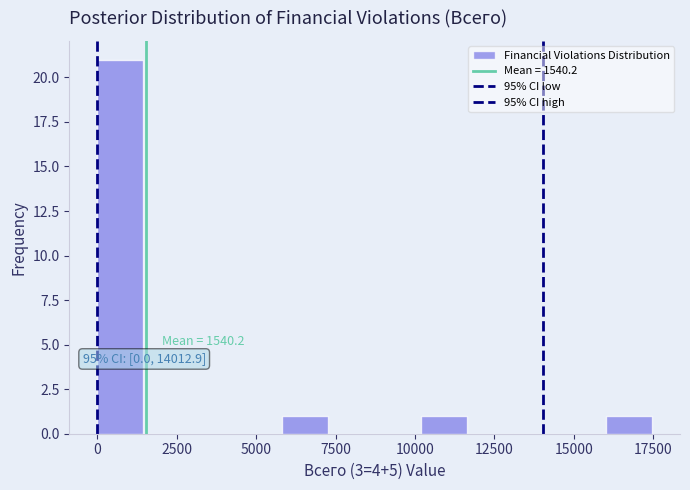

Around what value on the x-axis is the tallest bar? Give the approximate position of its centre, as read against the axis.

500